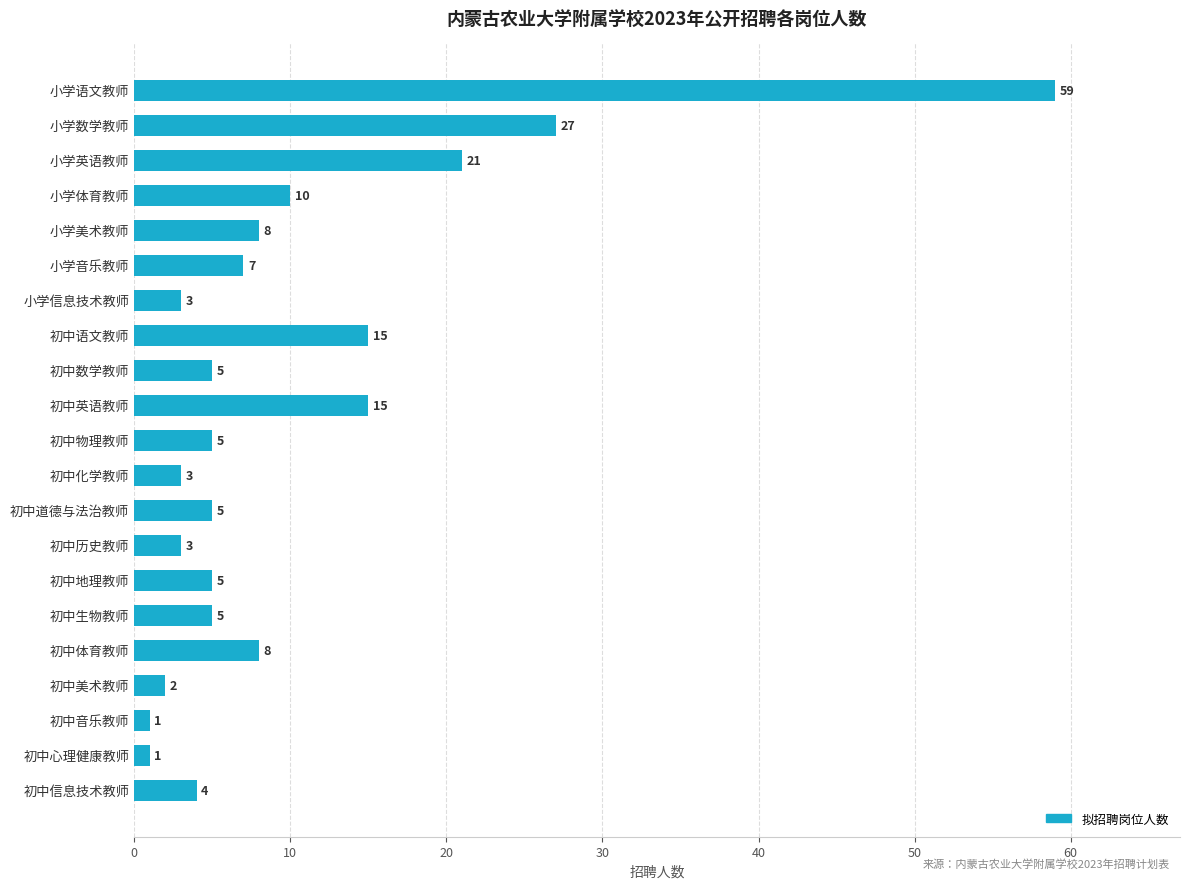

Reading bottom to top, list all the values displayed in this chart.

初中信息技术教师=4	初中心理健康教师=1	初中音乐教师=1	初中美术教师=2	初中体育教师=8	初中生物教师=5	初中地理教师=5	初中历史教师=3	初中道德与法治教师=5	初中化学教师=3	初中物理教师=5	初中英语教师=15	初中数学教师=5	初中语文教师=15	小学信息技术教师=3	小学音乐教师=7	小学美术教师=8	小学体育教师=10	小学英语教师=21	小学数学教师=27	小学语文教师=59